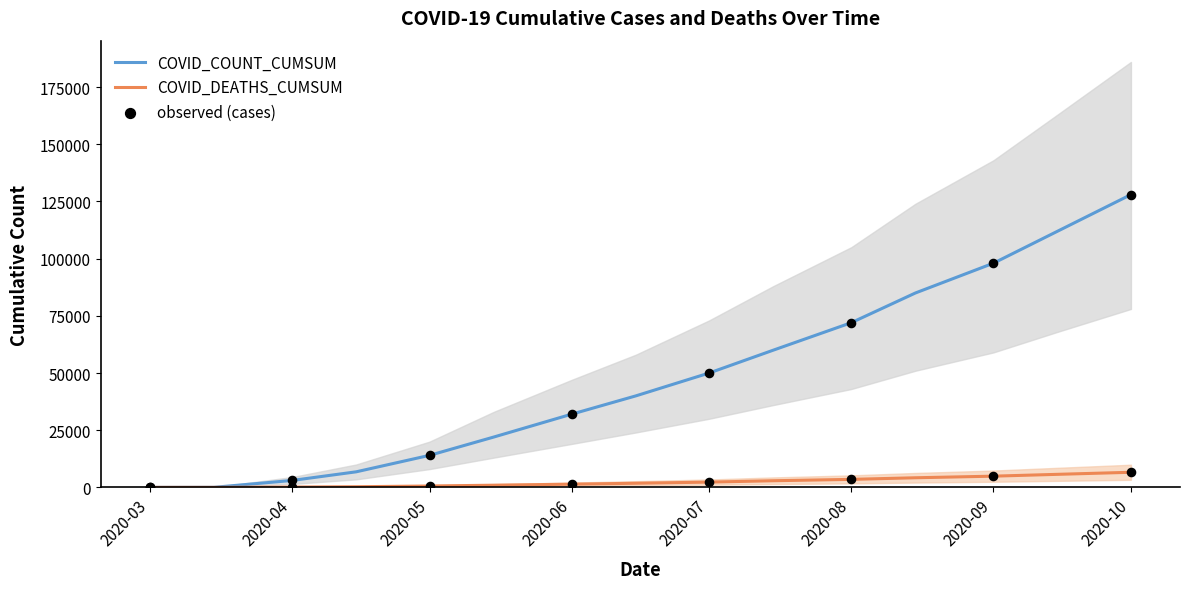

Is the value of COVID_DEATHS_CUMSUM at 2020-09-15 greater than the value of COVID_COUNT_CUMSUM at 2020-07-01?

No